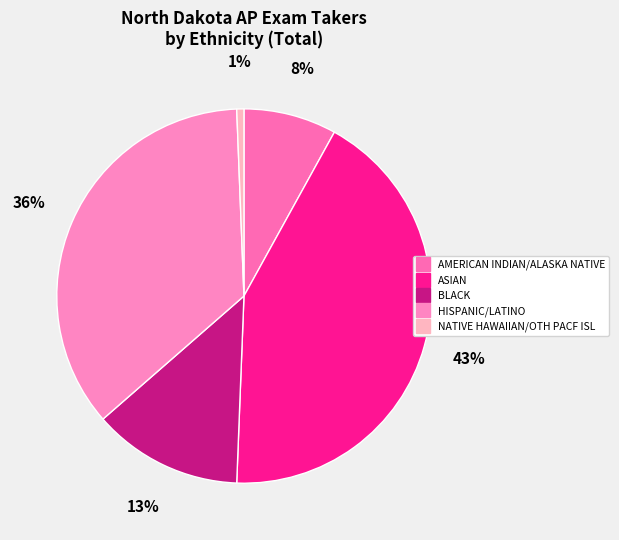

Is it true that BLACK is 13% of the pie?

True